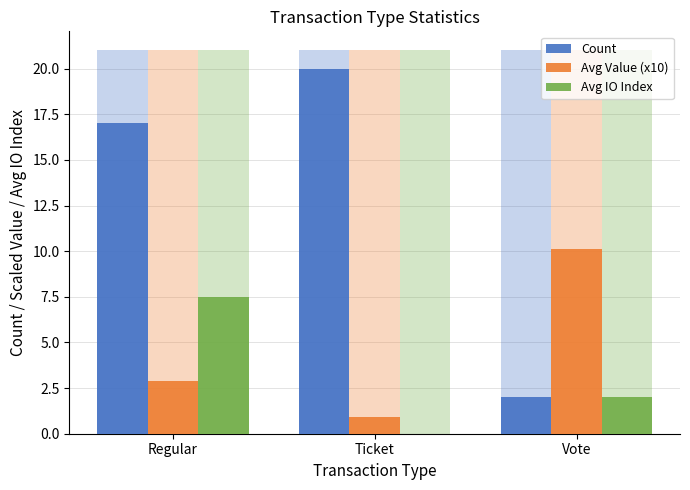

Between Ticket and Vote, which series saw the biggest shift?

Count